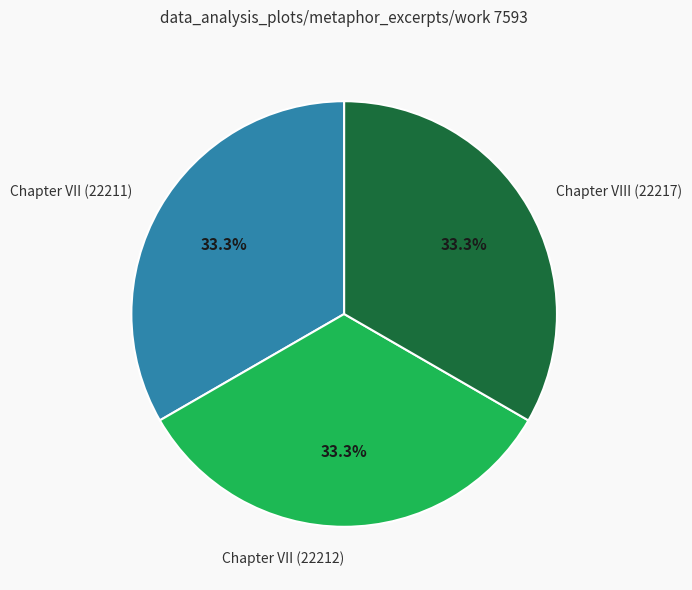

Is Chapter VIII (22217) the majority of the pie?

No